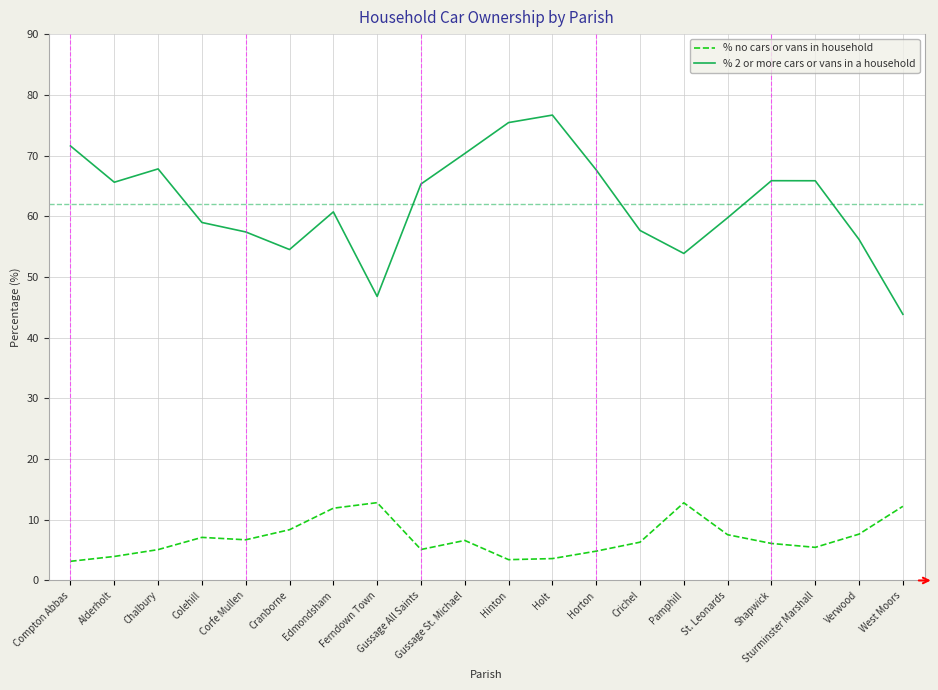

What is the greatest value displayed?

76.7